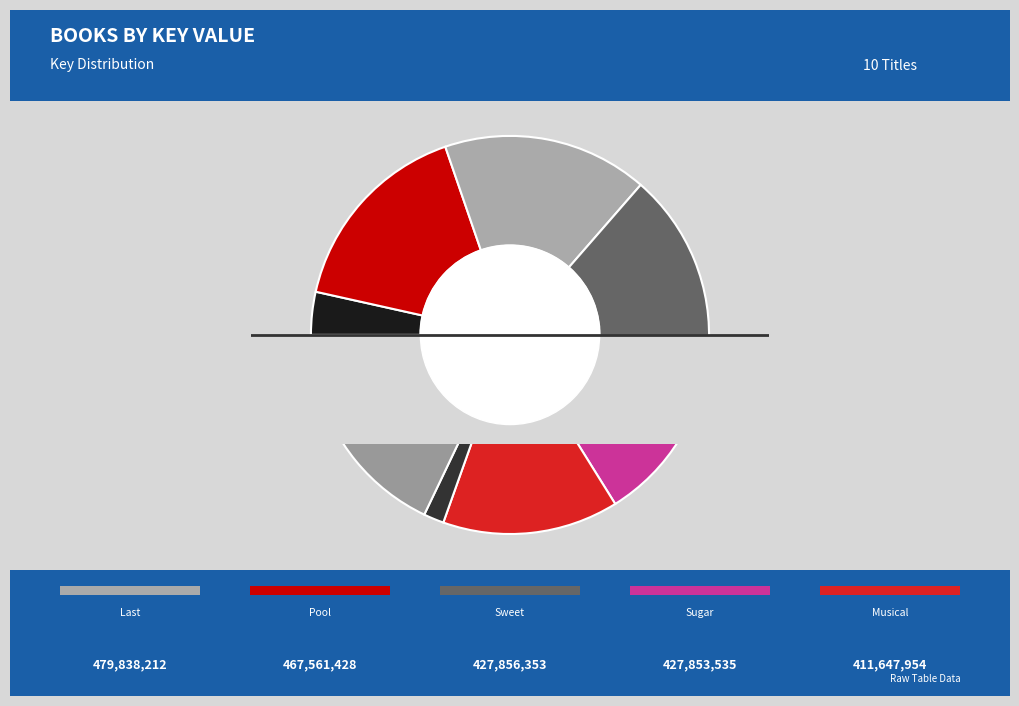

To the nearest percent, what percentage of the pie is Sugar Cup?

15%